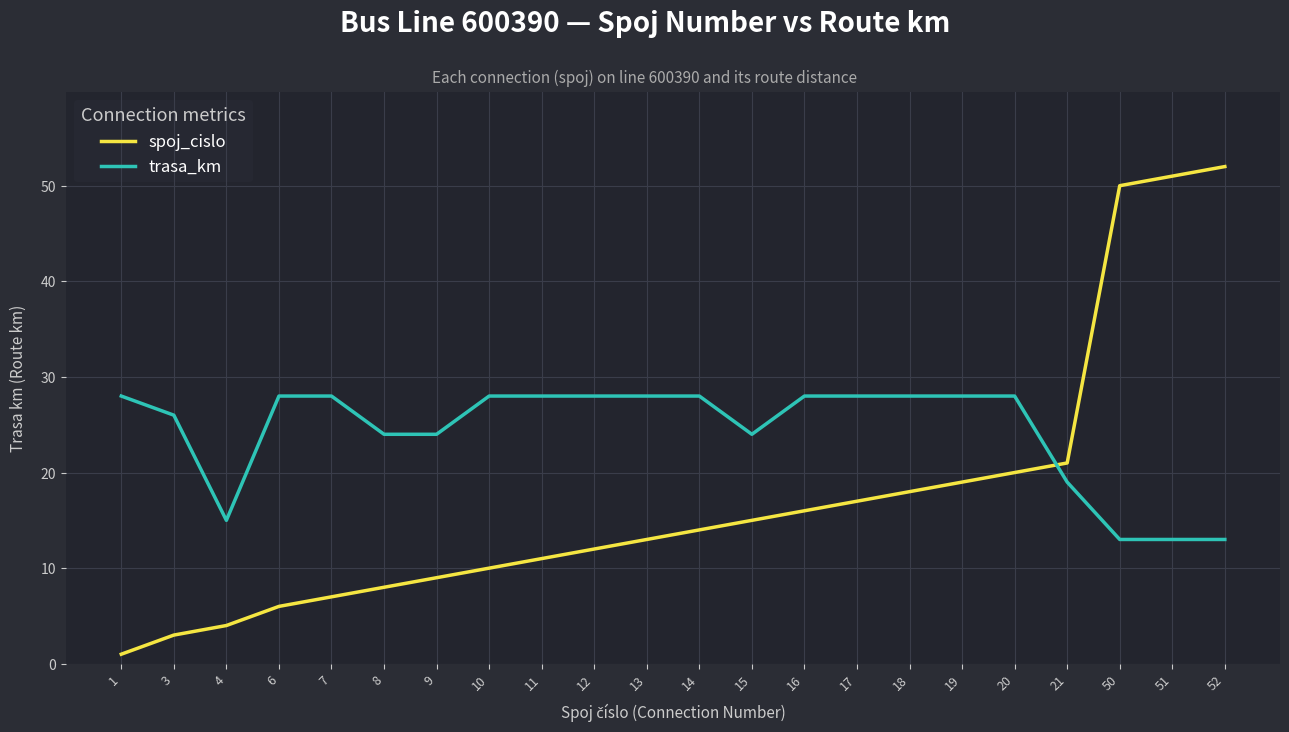

What is the difference between the maximum and minimum values in the trasa_km series?

15